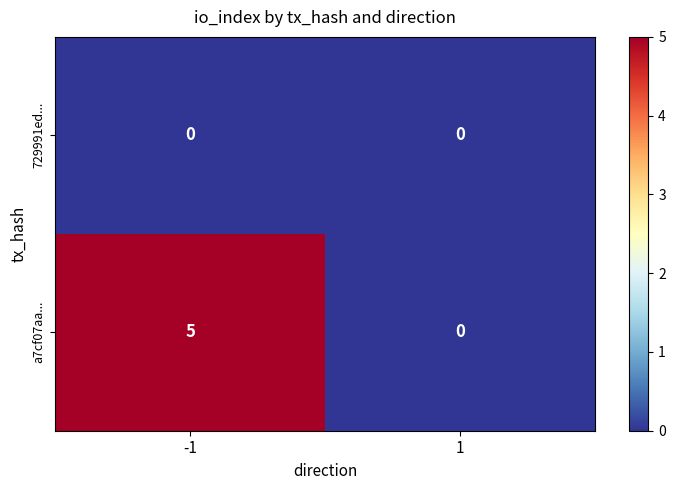

What is the maximum value shown in the chart?

5